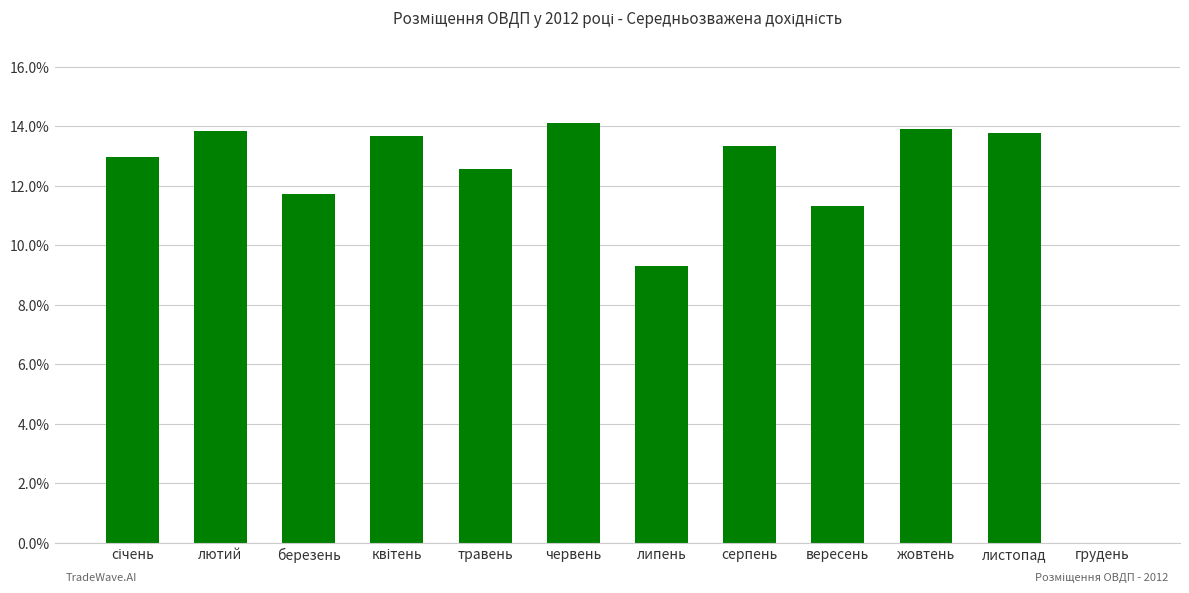

What is the sum of all values?

140.5